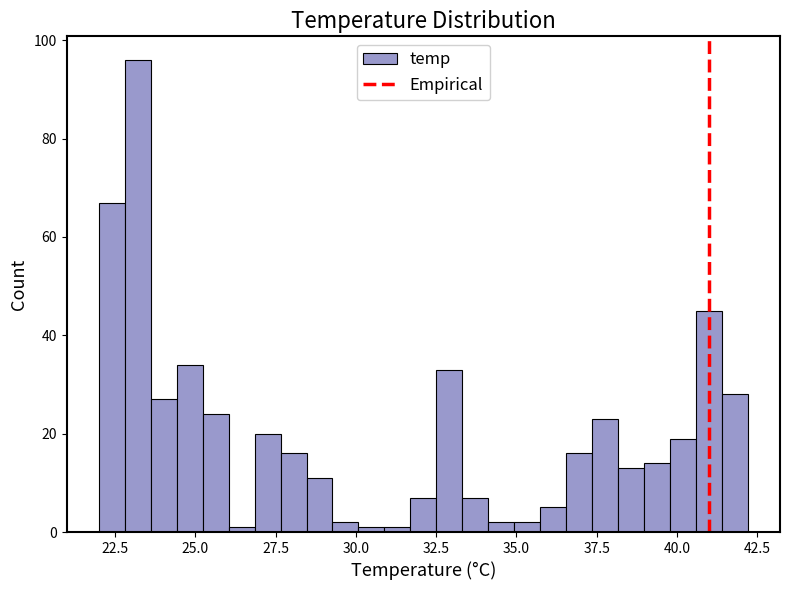

Around what value on the x-axis is the tallest bar? Give the approximate position of its centre, as read against the axis.

23.0